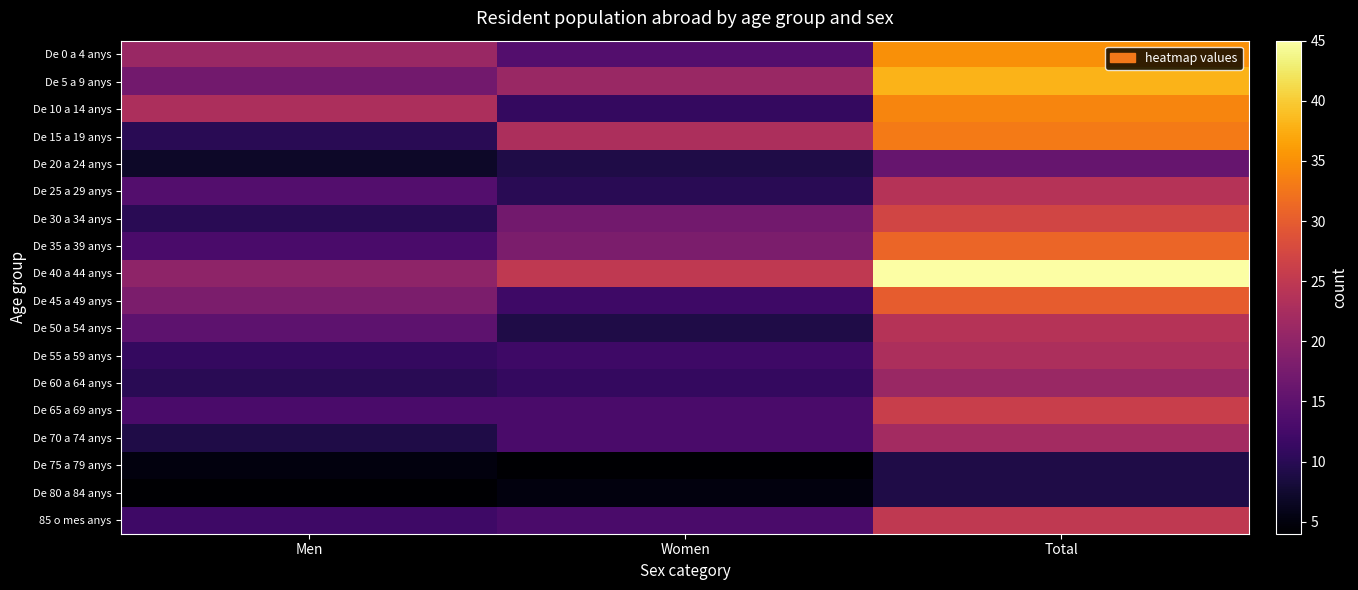

Which series has the largest range (max minus min)?

De 40 a 44 anys